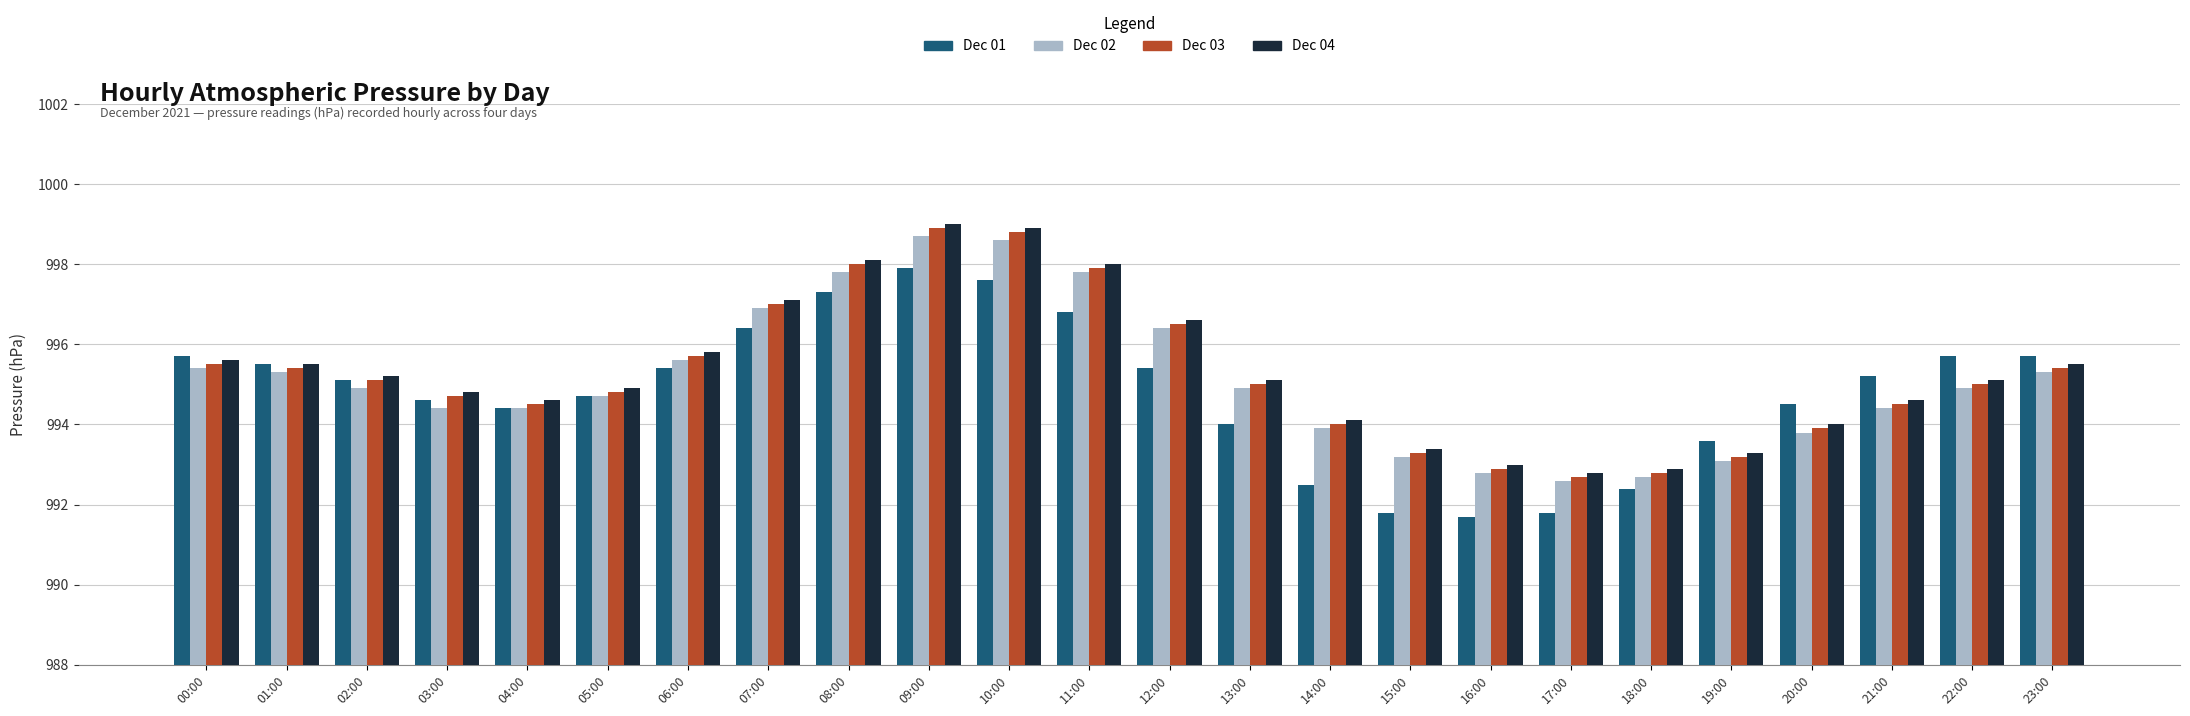

At which label does Dec 03 first exceed 995?

00:00